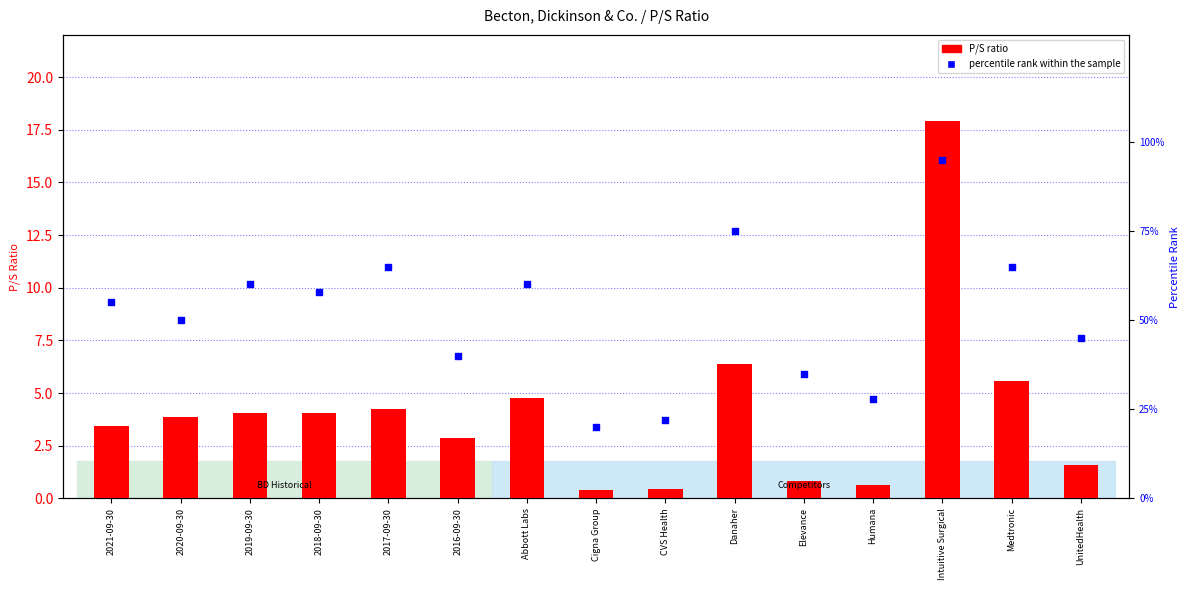

Which series has the largest total across all categories?

P/S ratio